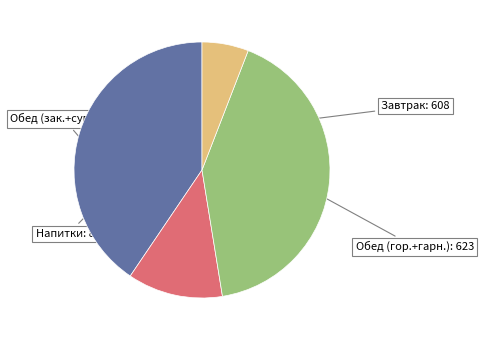

Is there any slice that represents more than half of the pie?

No